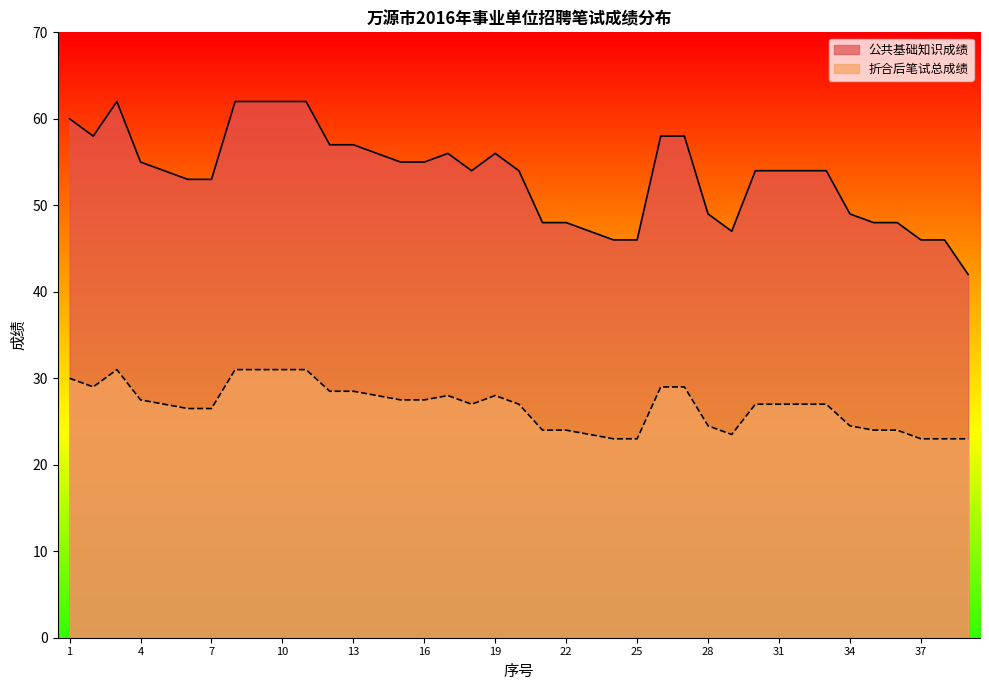

The 公共基础知识成绩 series shows 62.5 at 36. True or false?

False